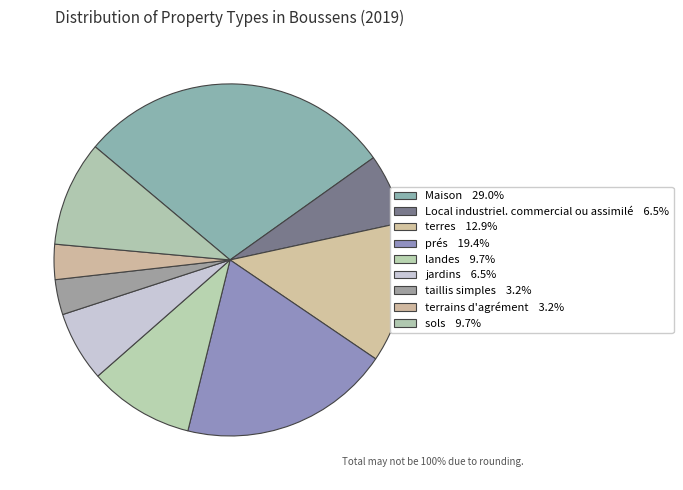

To the nearest percent, what percentage of the pie is jardins?

6%